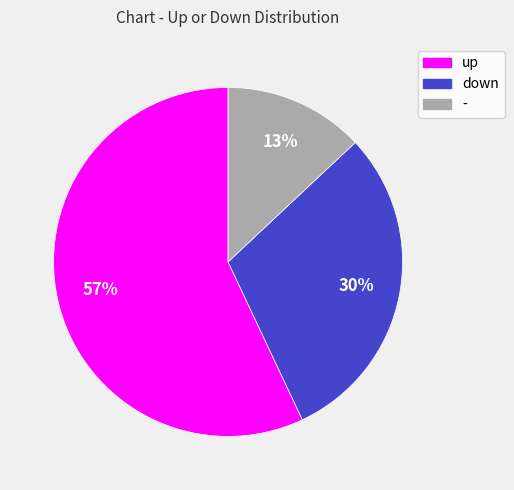

How many slices are in this pie chart?

3